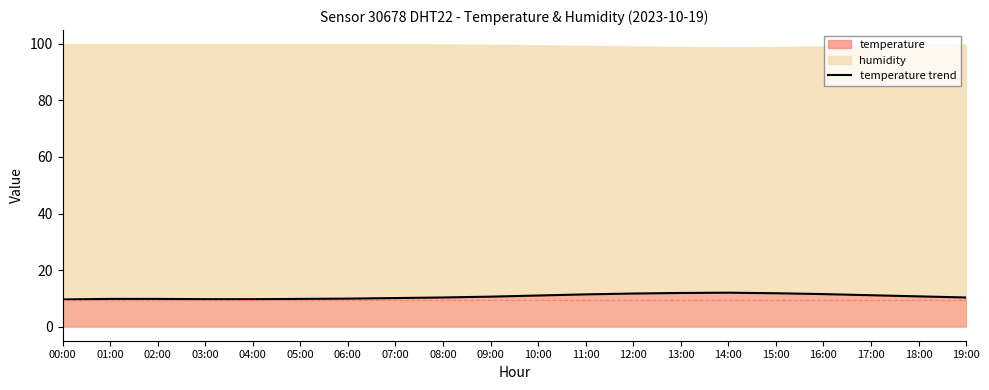

Which label corresponds to the smallest value in the chart?

00:00